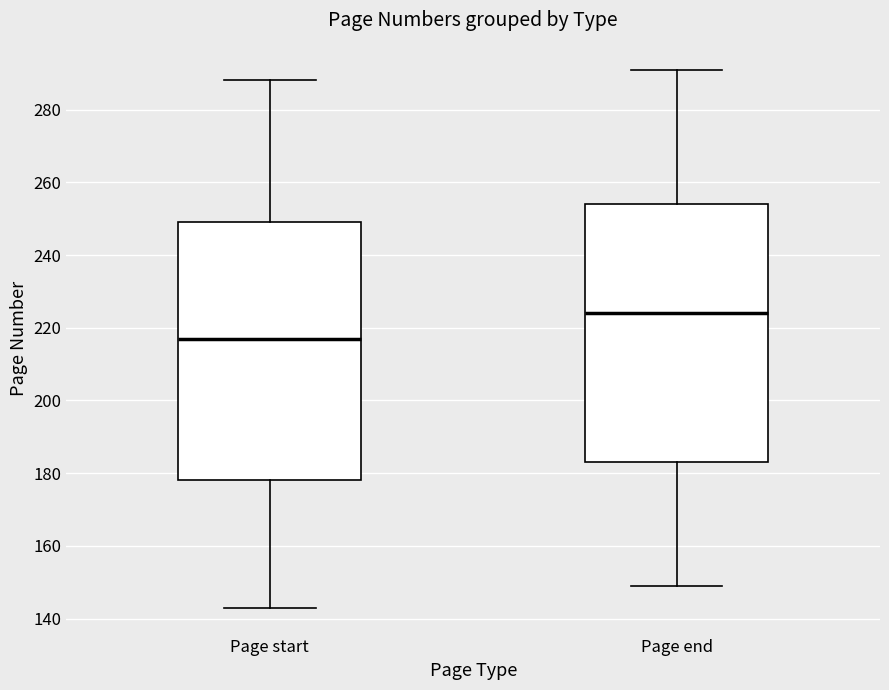

Reading left to right, read every box against the y-axis: the position of its median line, the range the box covers, and the ends of its whiskers. The values are not printed on the chart, so give them approximately, as read against the axis.

Page start: median 218, box 178 to 250, whiskers 144 to 288
Page end: median 224, box 184 to 254, whiskers 150 to 292